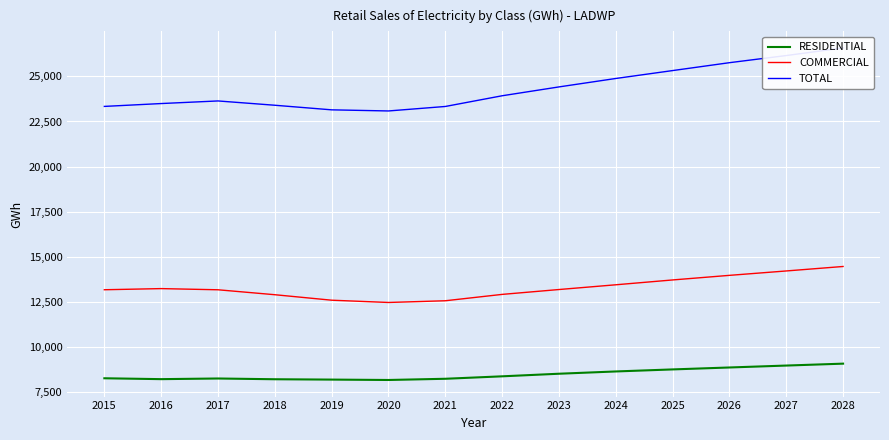

Rank the series by their average value, from lowest to highest.

RESIDENTIAL, COMMERCIAL, TOTAL